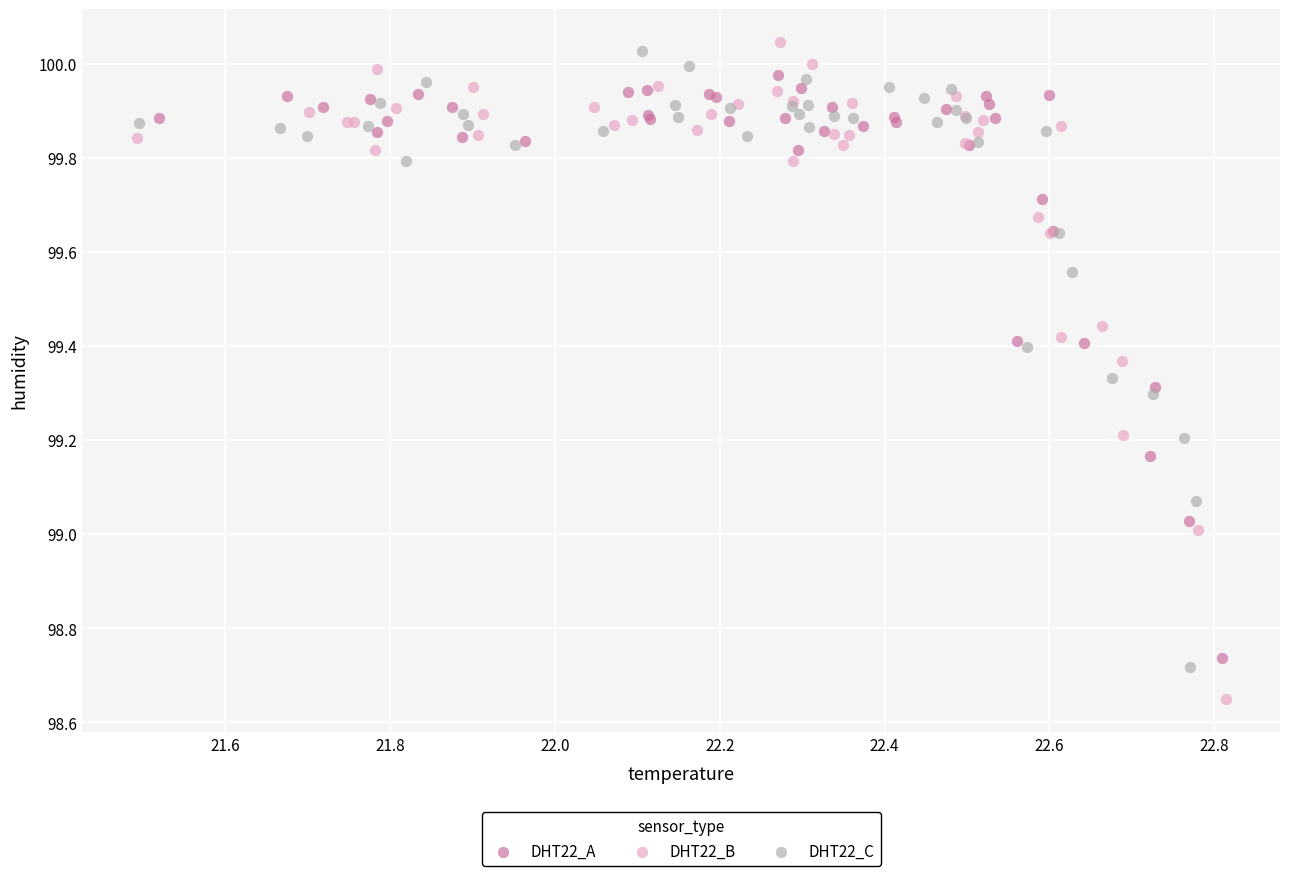

Which series reaches the minimum Y coordinate?

DHT22_B